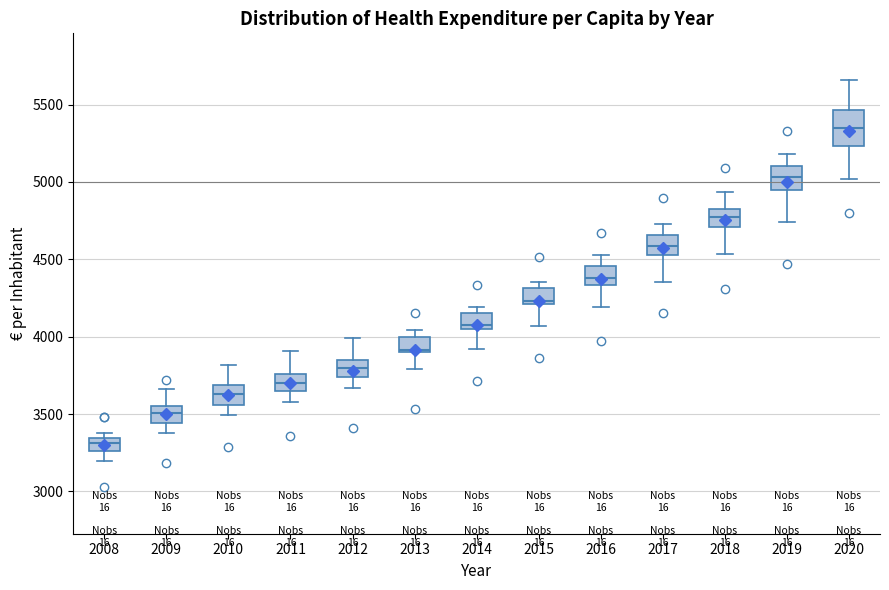

Reading left to right, transcribe this box plot: for each box, give where its median line is, the range the box spans, and where its two whiskers end, as read against the y-axis. The values are not printed on the chart, so give them approximately, as read against the axis.

2008: median 3300, box 3250 to 3350, whiskers 3200 to 3400
2009: median 3500, box 3450 to 3550, whiskers 3400 to 3650
2010: median 3650, box 3550 to 3700, whiskers 3500 to 3800
2011: median 3700, box 3650 to 3750, whiskers 3600 to 3900
2012: median 3800, box 3750 to 3850, whiskers 3650 to 4000
2013: median 3900, box 3900 to 4000, whiskers 3800 to 4050
2014: median 4050 (just above the box's lower edge), box 4050 to 4150, whiskers 3900 to 4200
2015: median 4250, box 4200 to 4300, whiskers 4050 to 4350
2016: median 4400, box 4350 to 4450, whiskers 4200 to 4550
2017: median 4600, box 4550 to 4650, whiskers 4350 to 4750
2018: median 4750, box 4700 to 4850, whiskers 4550 to 4950
2019: median 5050, box 4950 to 5100, whiskers 4750 to 5200
2020: median 5350, box 5250 to 5450, whiskers 5000 to 5650